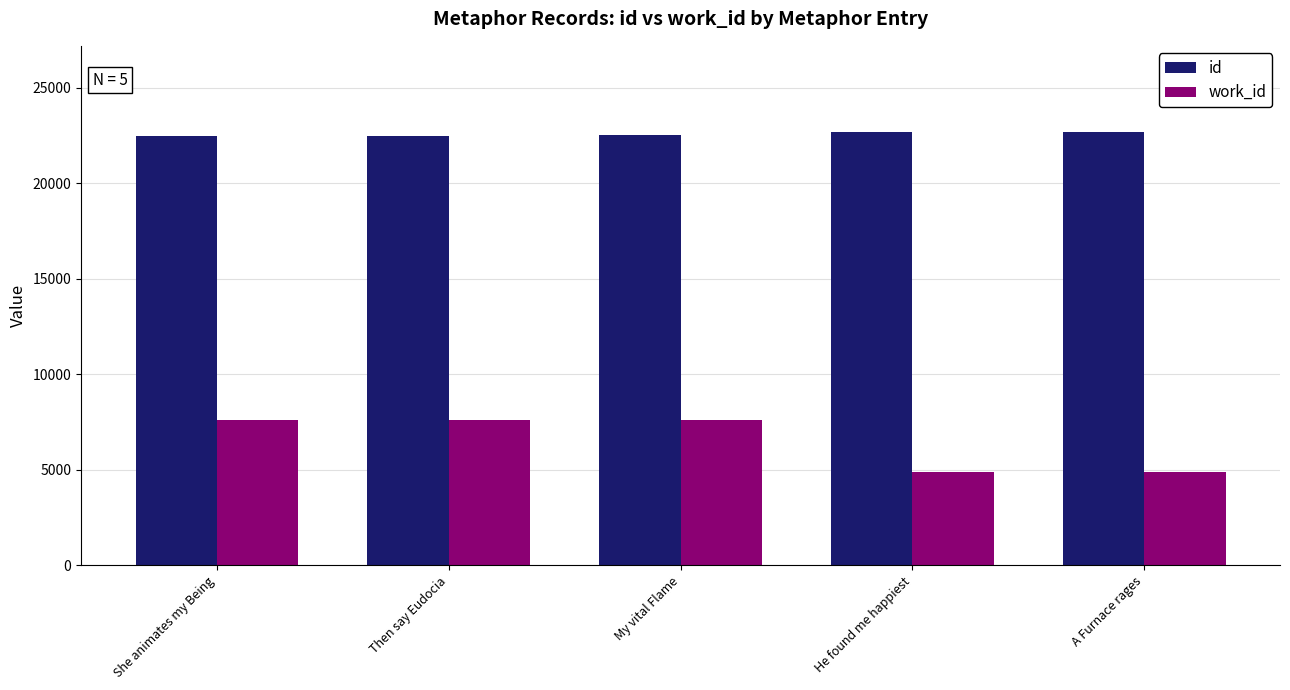

What is the value of the id bar at the 1st from the left?

22502